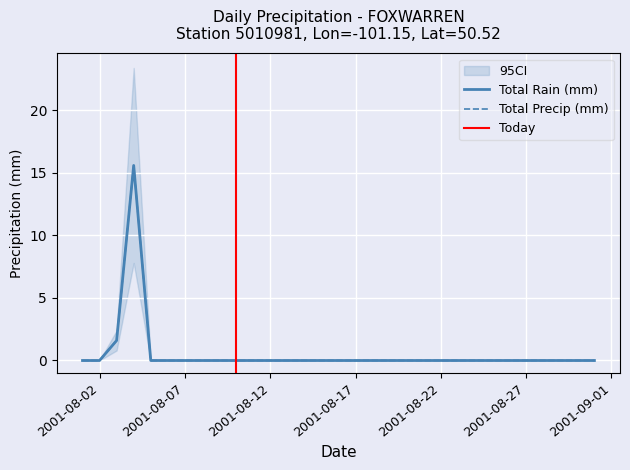

What is the sum of all Total Rain (mm) values?

17.2